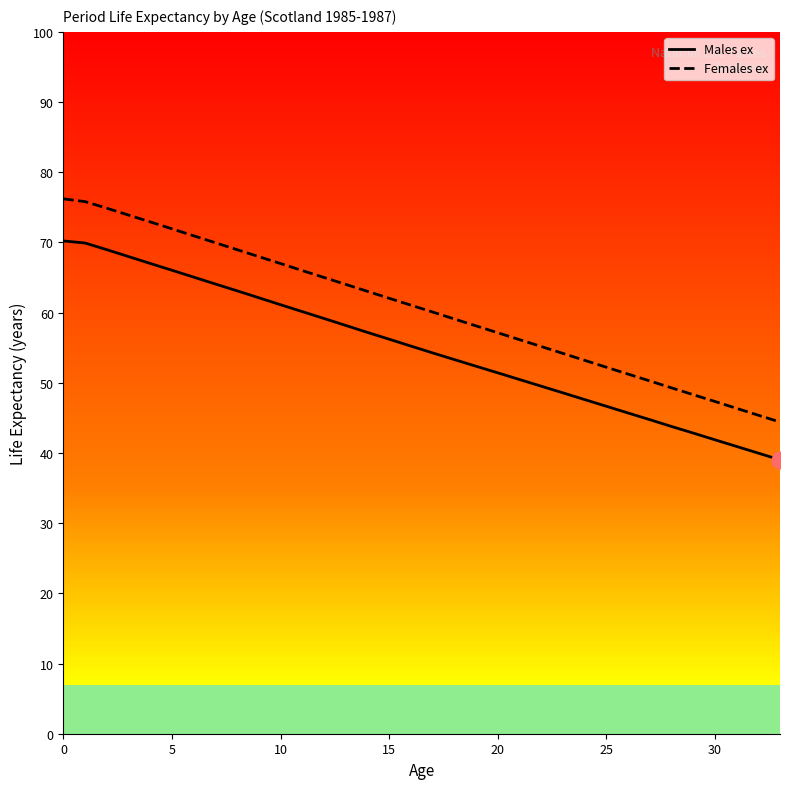

Which series has the largest range (max minus min)?

Females ex